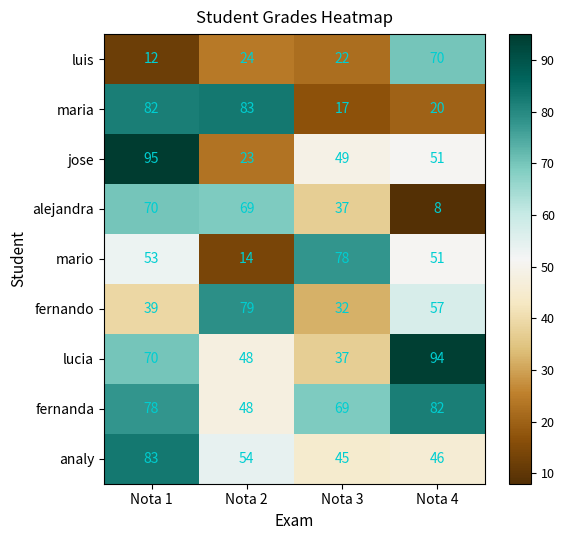

Which series has the largest range (max minus min)?

jose